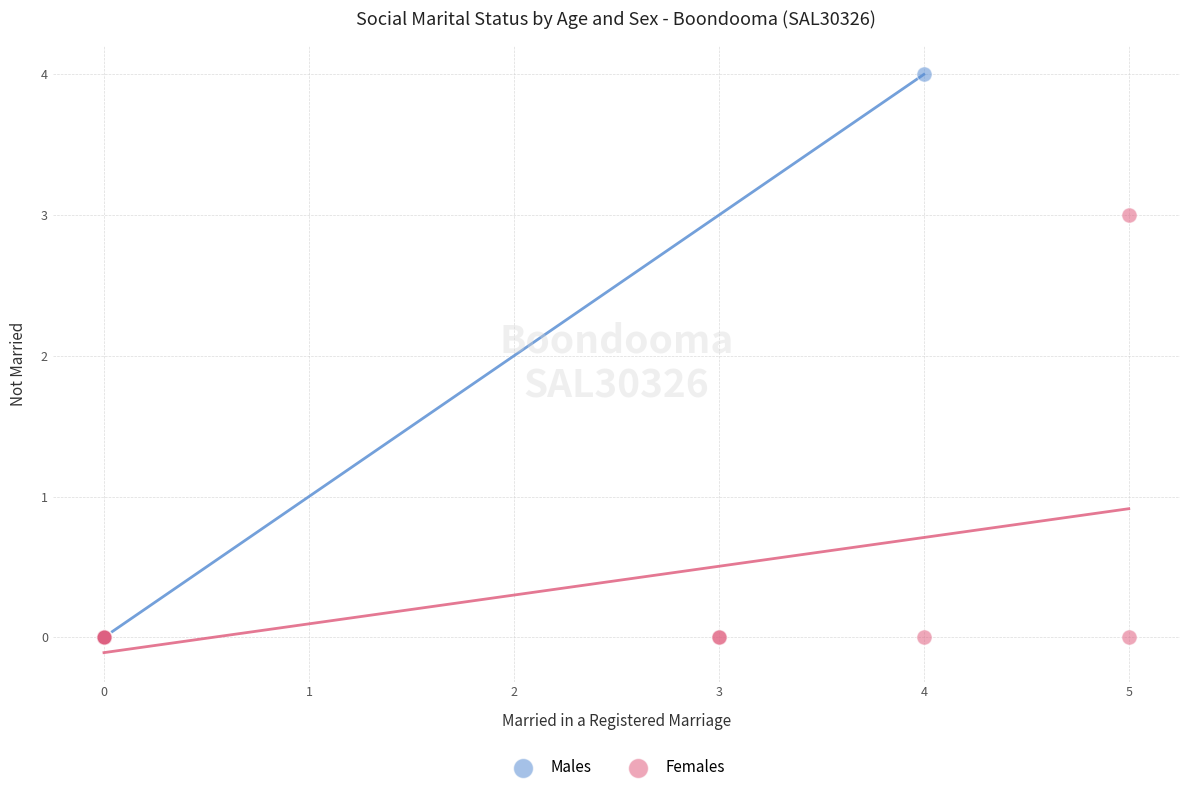

Which series reaches the maximum Y coordinate?

Males